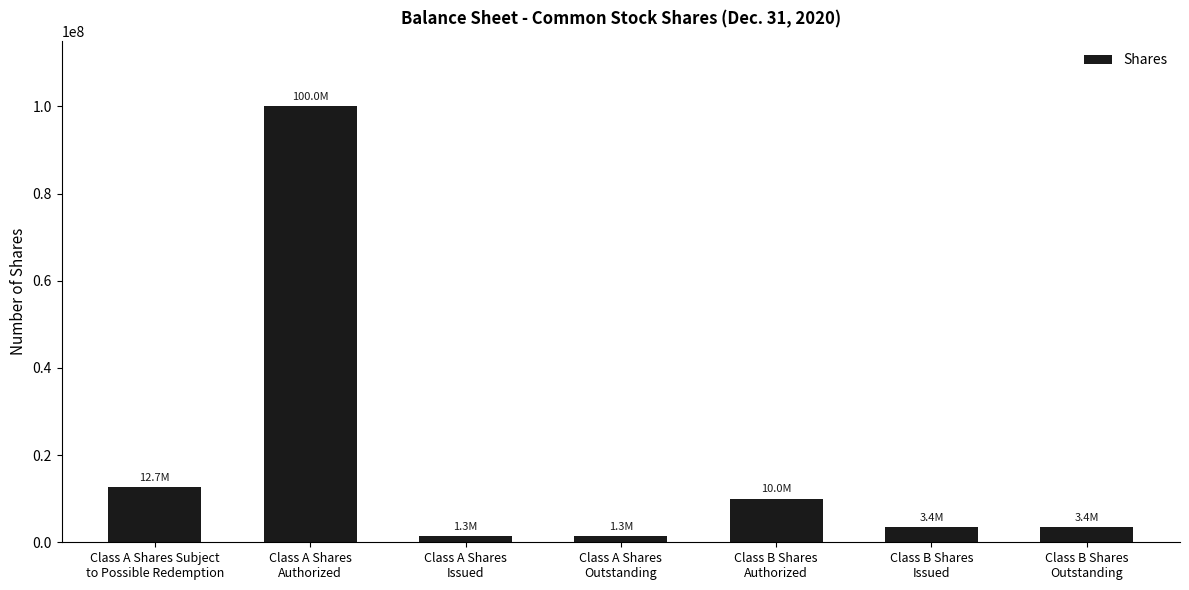

Which label corresponds to the largest value in the chart?

Class A Shares
Authorized